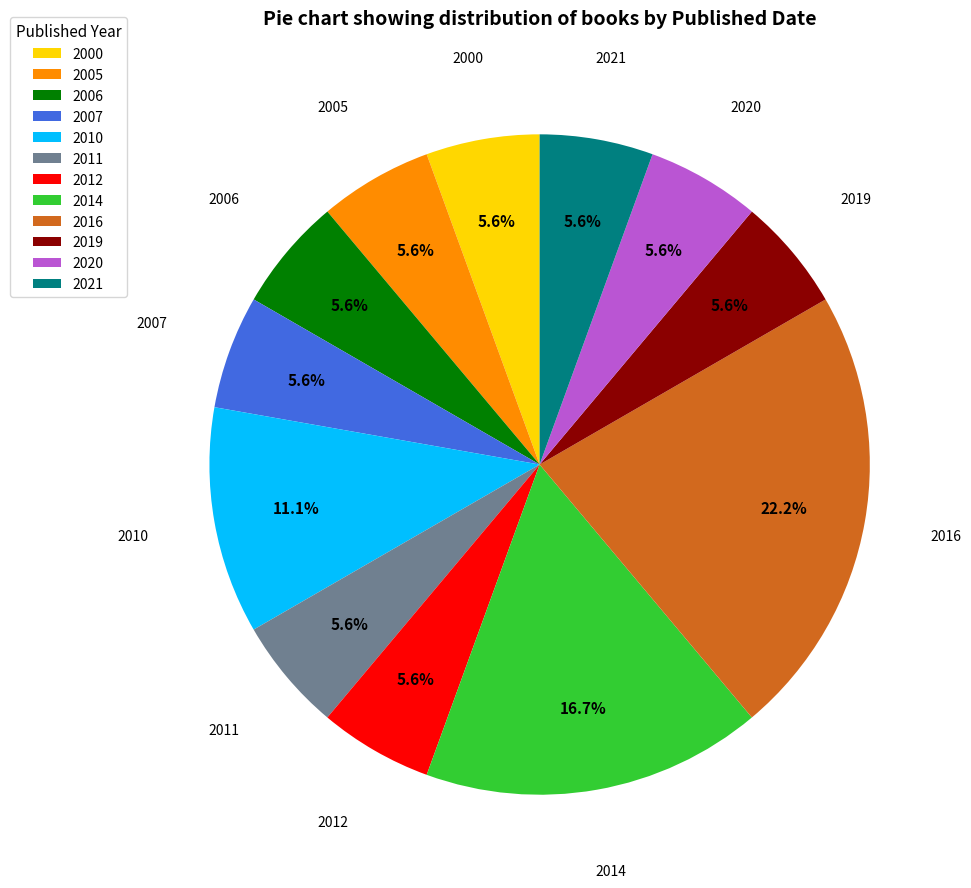

Which slice is the largest?

2016